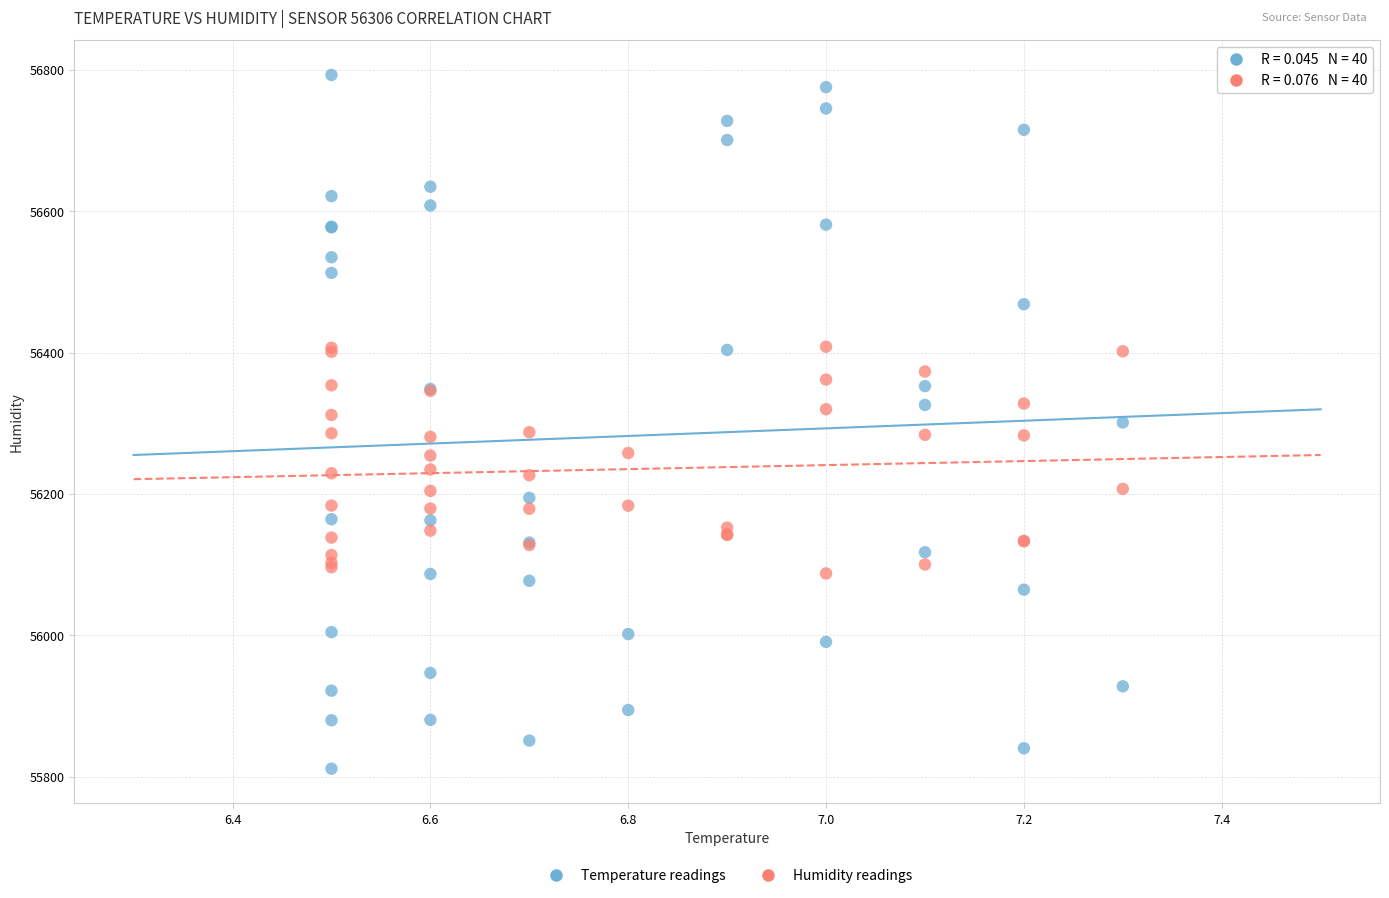

Which series has the widest spread of Y values?

Temperature readings